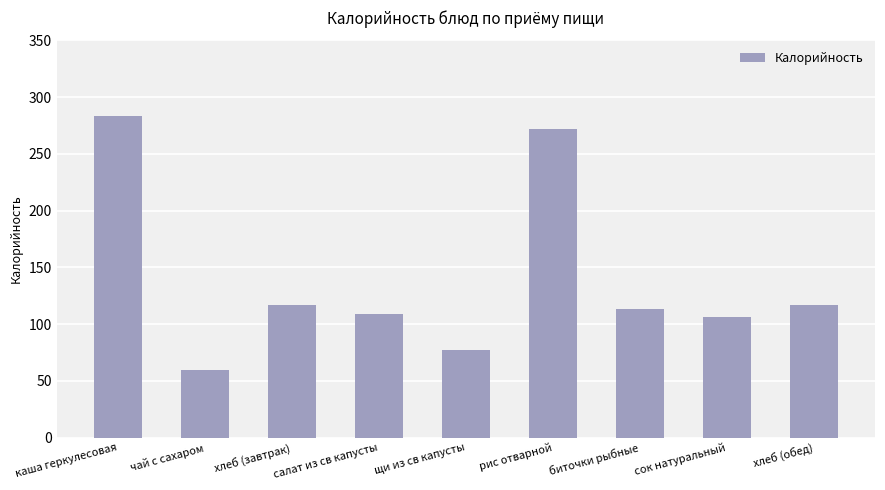

What is the approximate value at щи из св капусты?

77.1